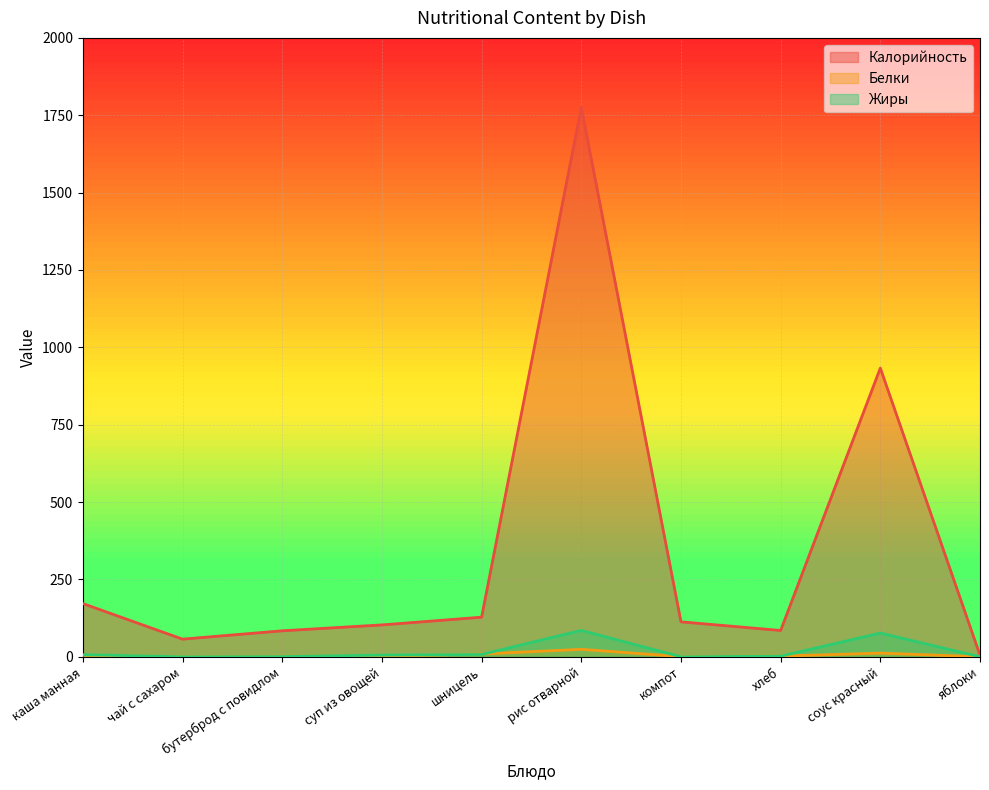

What is the average value of the Жиры series?

18.4